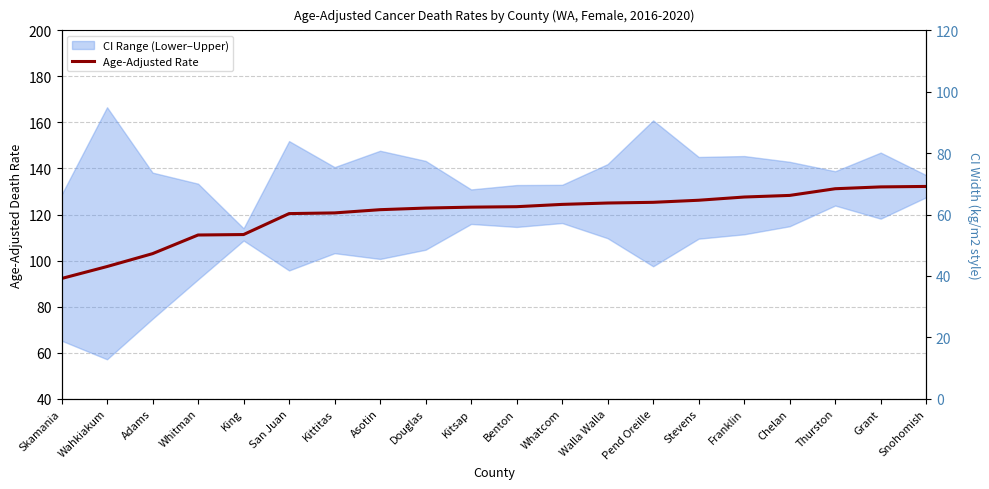

List the labels in order of value, largest first.

Snohomish, Grant, Thurston, Chelan, Franklin, Stevens, Pend Oreille, Walla Walla, Whatcom, Benton, Kitsap, Douglas, Asotin, Kittitas, San Juan, King, Whitman, Adams, Wahkiakum, Skamania